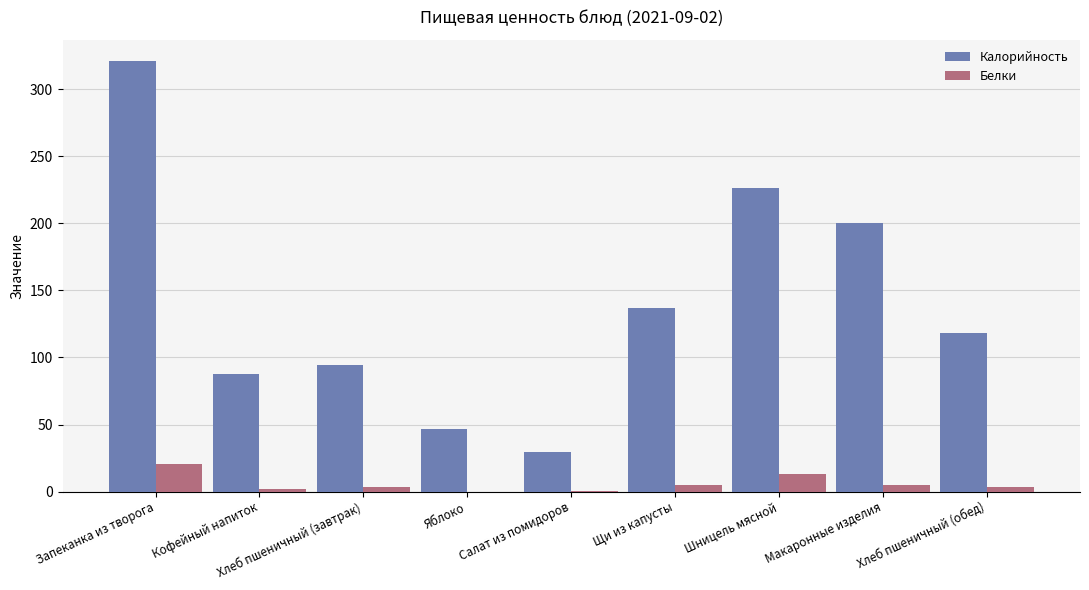

How many groups of bars are there?

9